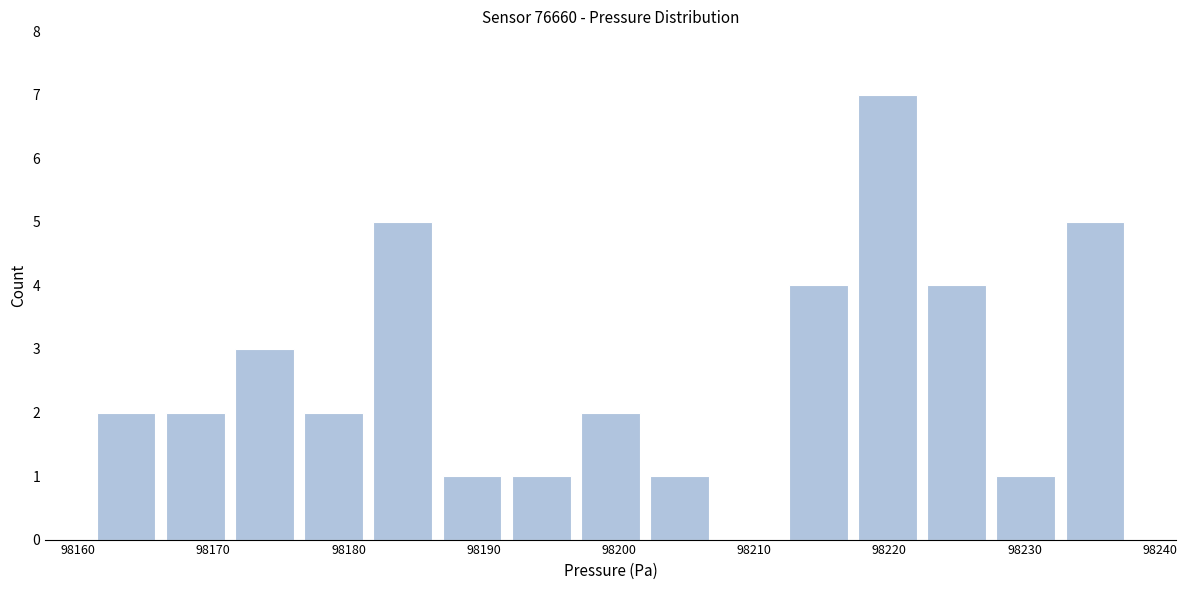

Reading left to right, list every bar in this chart as the range it spans on the x-axis followed by its height. Neither the bar edges nor the heights are printed on the chart, so give them approximately, as read against the axes.

98161 to 98166: 2
98166 to 98171: 2
98171 to 98176: 3
98176 to 98181: 2
98181 to 98187: 5
98187 to 98192: 1
98192 to 98197: 1
98197 to 98202: 2
98202 to 98207: 1
98207 to 98212: 0
98212 to 98217: 4
98217 to 98222: 7
98222 to 98228: 4
98228 to 98233: 1
98233 to 98238: 5